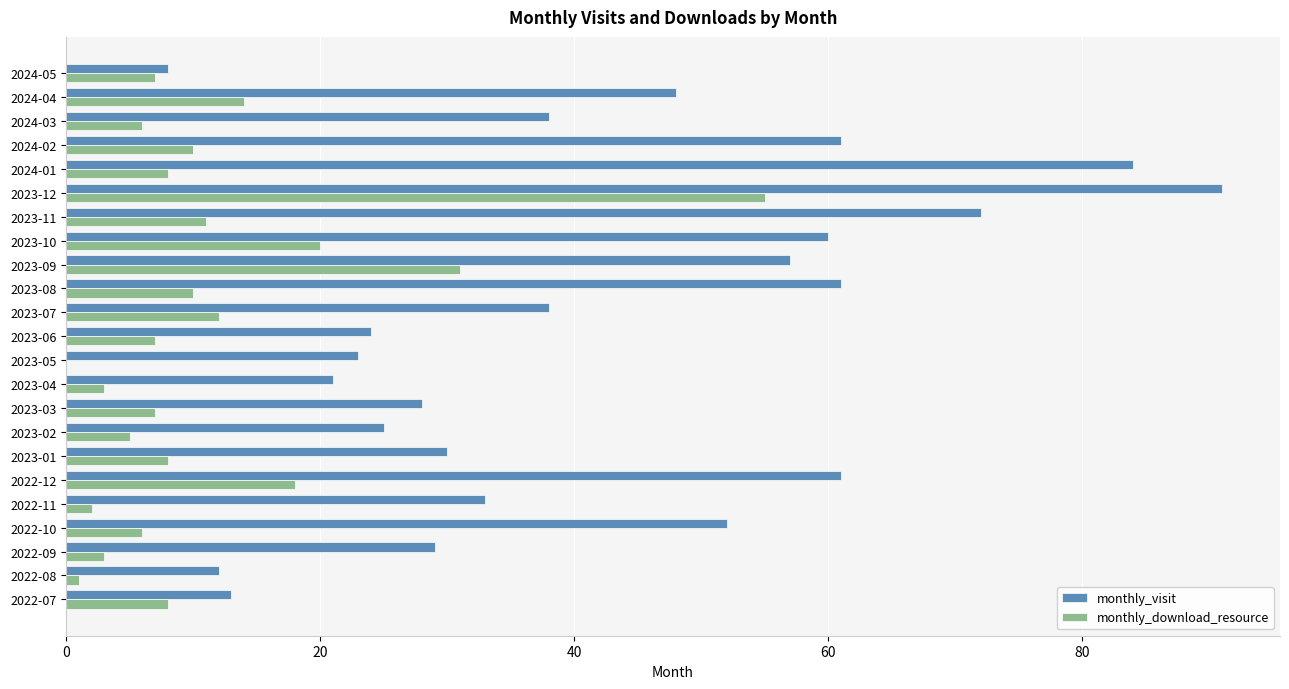

At which category is the sum across all series the highest?

2023-12